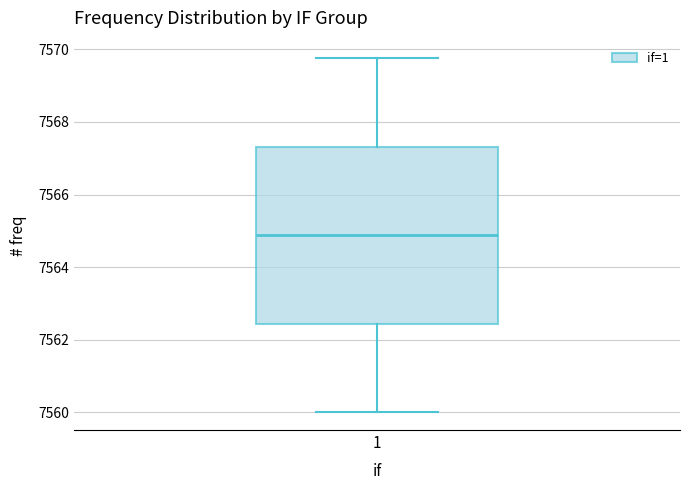

Transcribe this box plot: give where the median line is, the range the box spans, and where the two whiskers end, as read against the y-axis. The values are not printed on the chart, so give them approximately, as read against the axis.

median 7564.8, box 7562.4 to 7567.4, whiskers 7560.0 to 7569.8